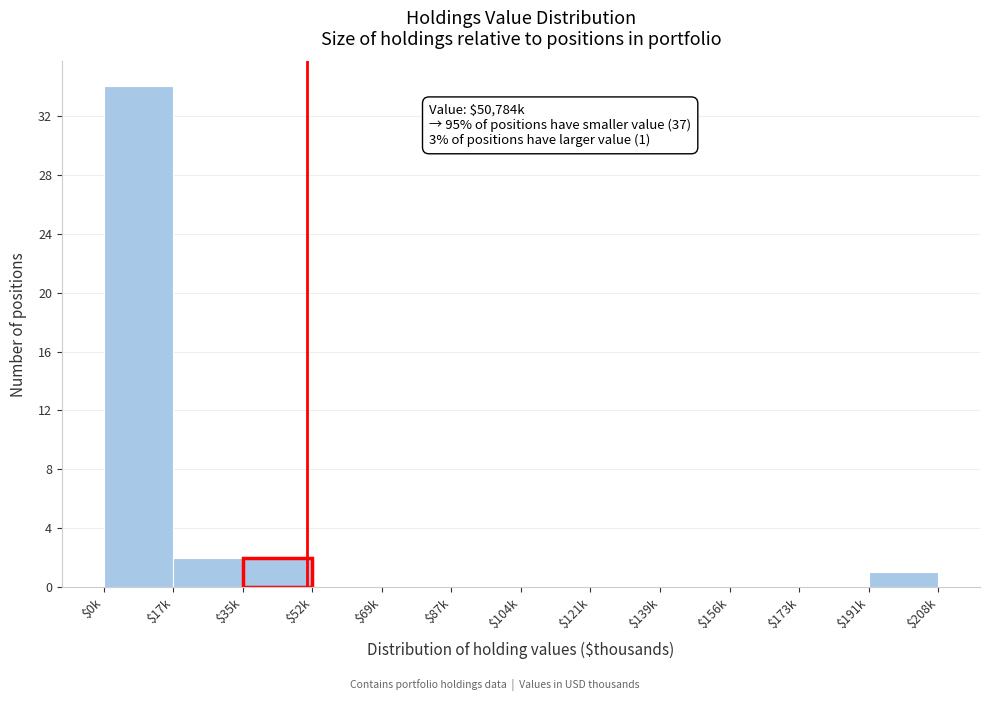

True or false: the data shows 16 at $156k.

False